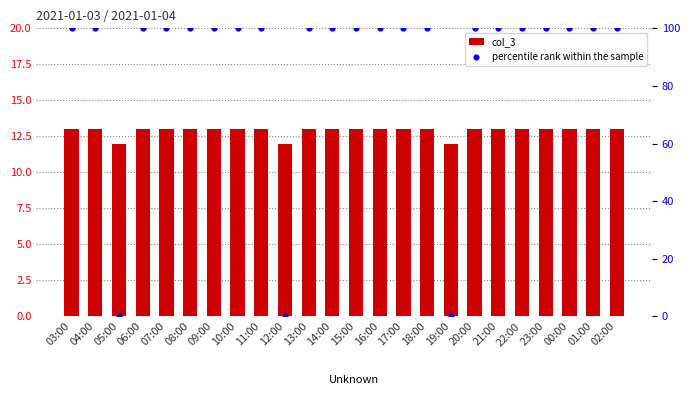

What are all the series names shown in the legend?

col_3, percentile rank within the sample